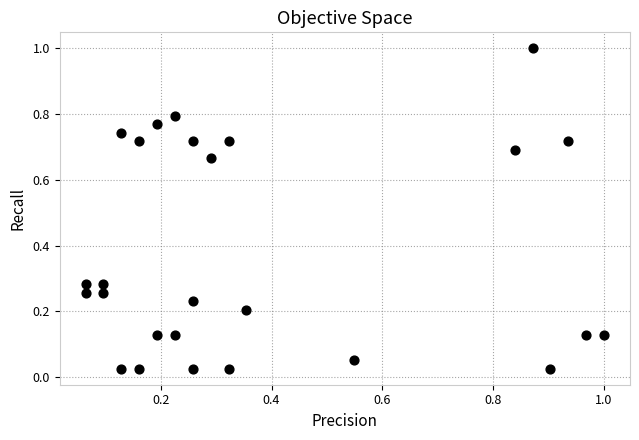

What is the range of Y values (max minus min)?

1.0